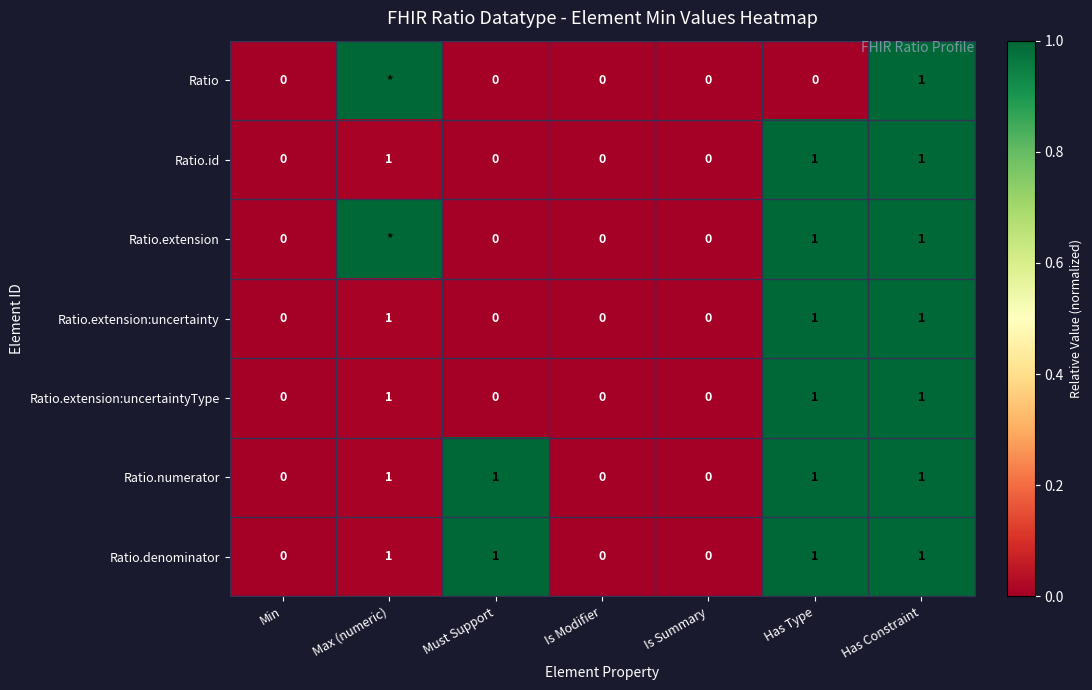

Count the Ratio.numerator values in the range 0 to 1.

7